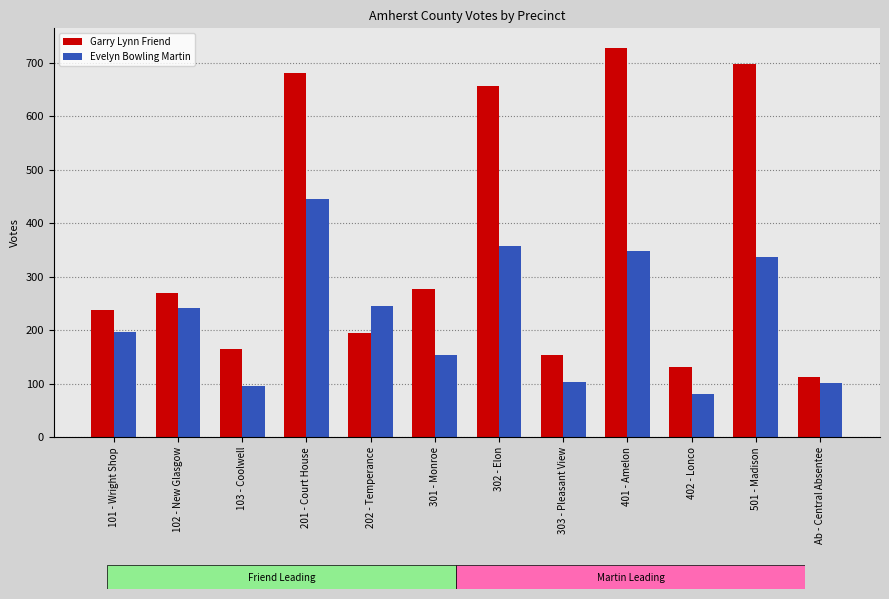

Read the Garry Lynn Friend value at 301 - Monroe, to the nearest 100.

300